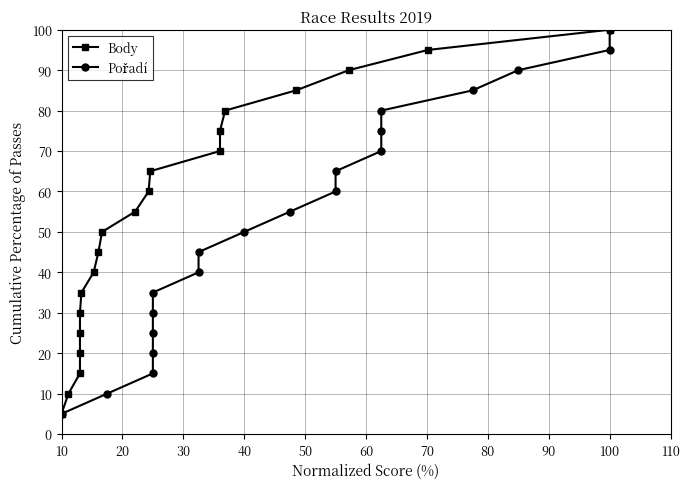

How many data points in Pořadí are less than 55?

10